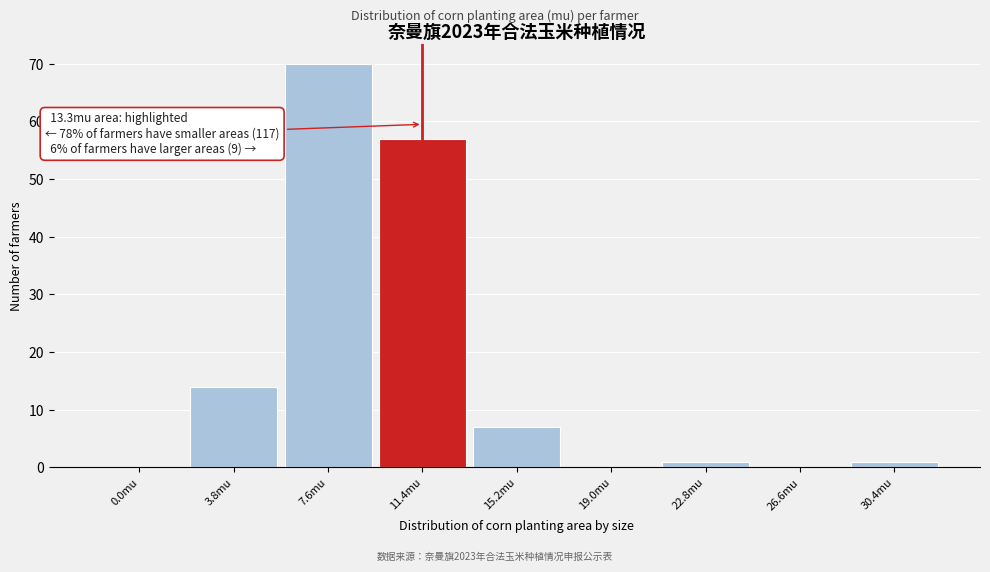

Reading left to right, what are all the values shown in this chart?

0.0mu=0	3.8mu=14	7.6mu=70	11.4mu=57	15.2mu=7	19.0mu=0	22.8mu=1	26.6mu=0	30.4mu=1